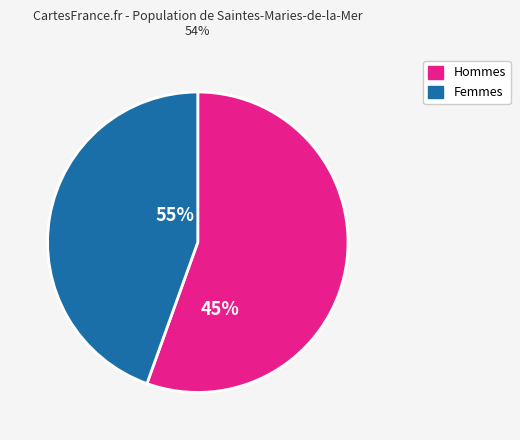

Is it true that pct45 is 20% of the pie?

False